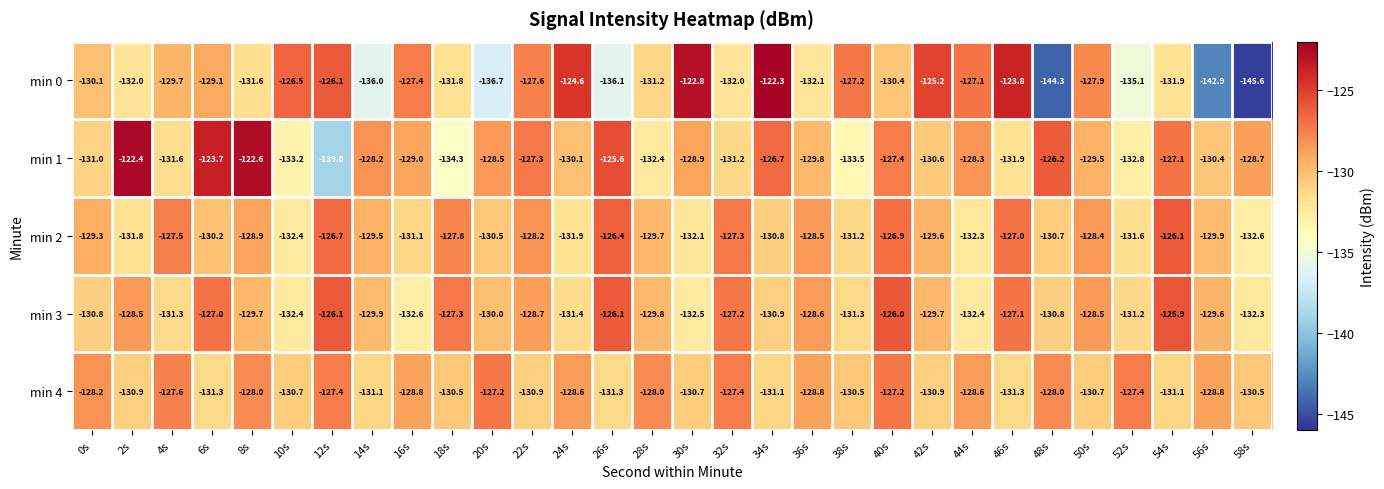

How many data points in min 3 are above -129?

12